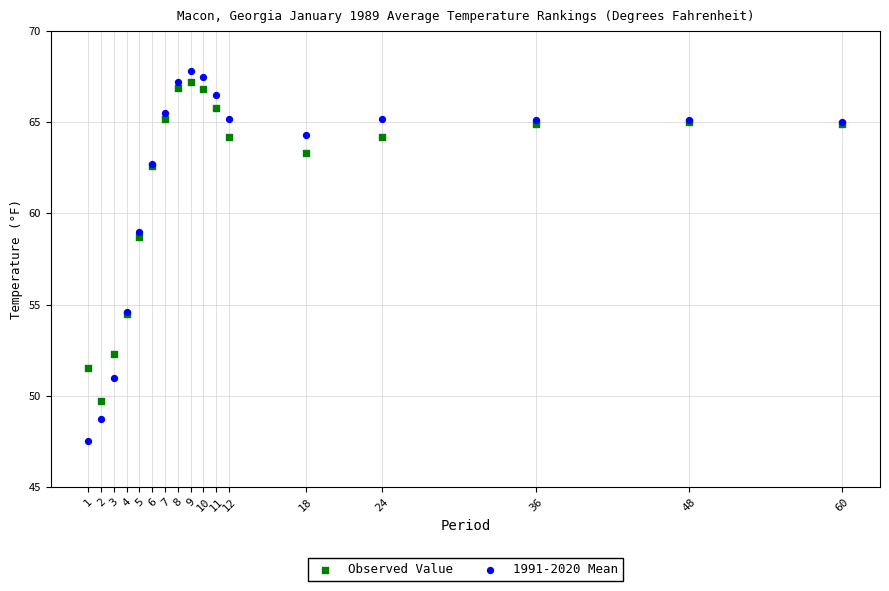

Which series has the widest spread of Y values?

1991-2020 Mean